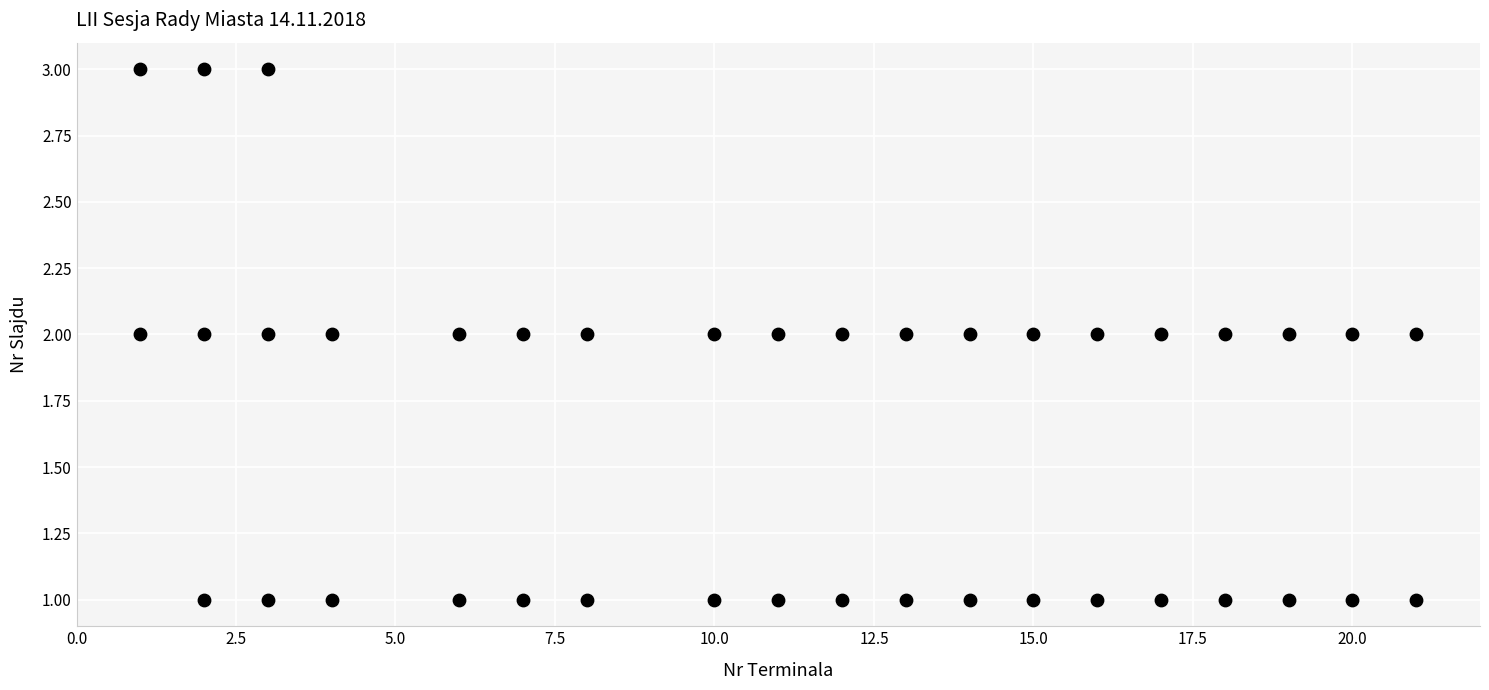

What is the range of X values (max minus min)?

20